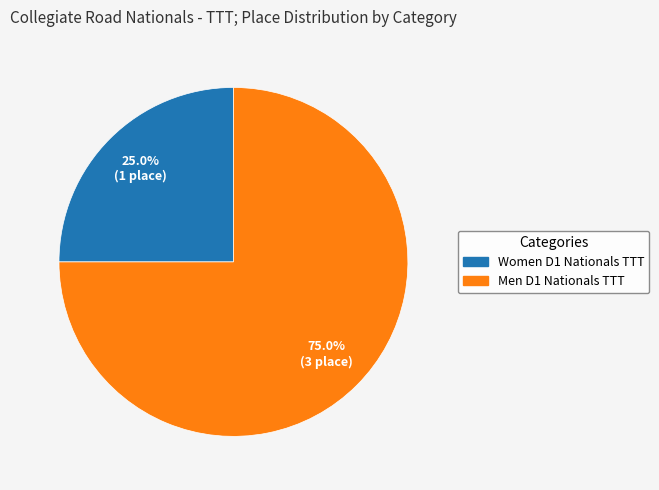

Is it true that Men D1 Nationals TTT is 86% of the pie?

False